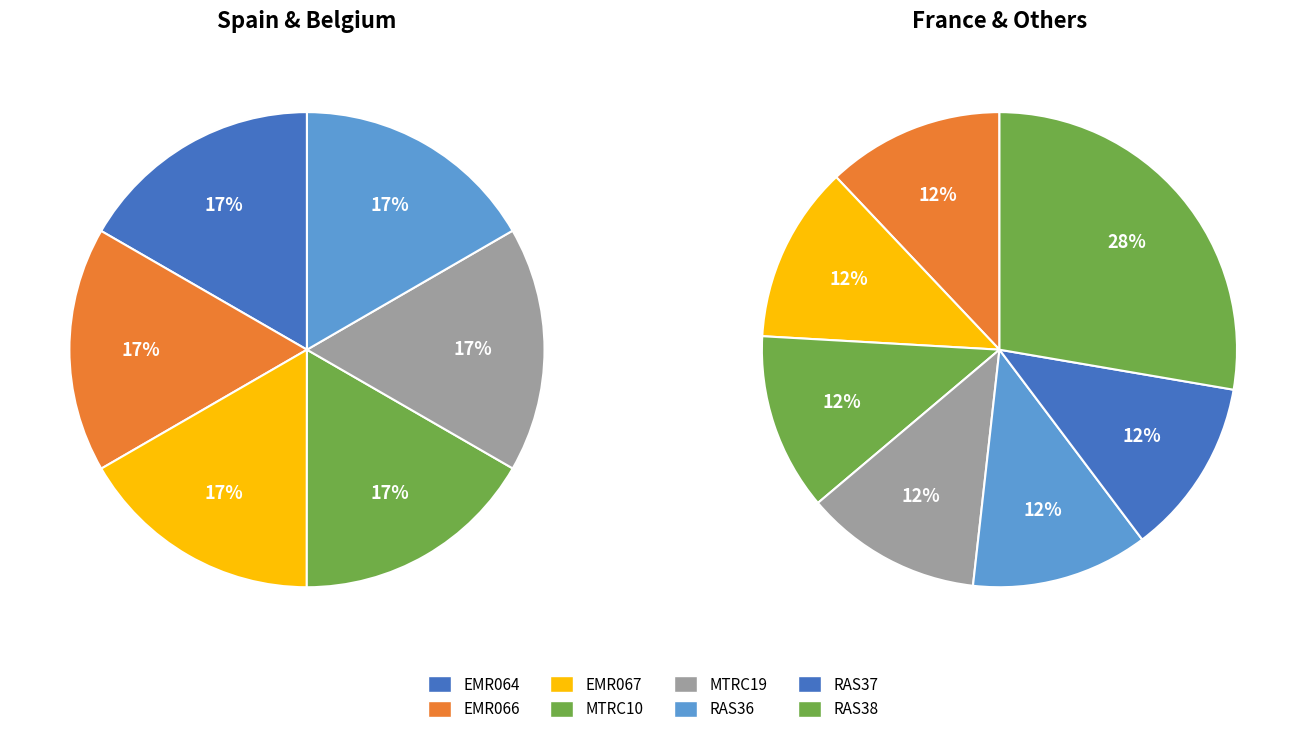

Which has a higher value, MTRC19 or RAS38?

RAS38